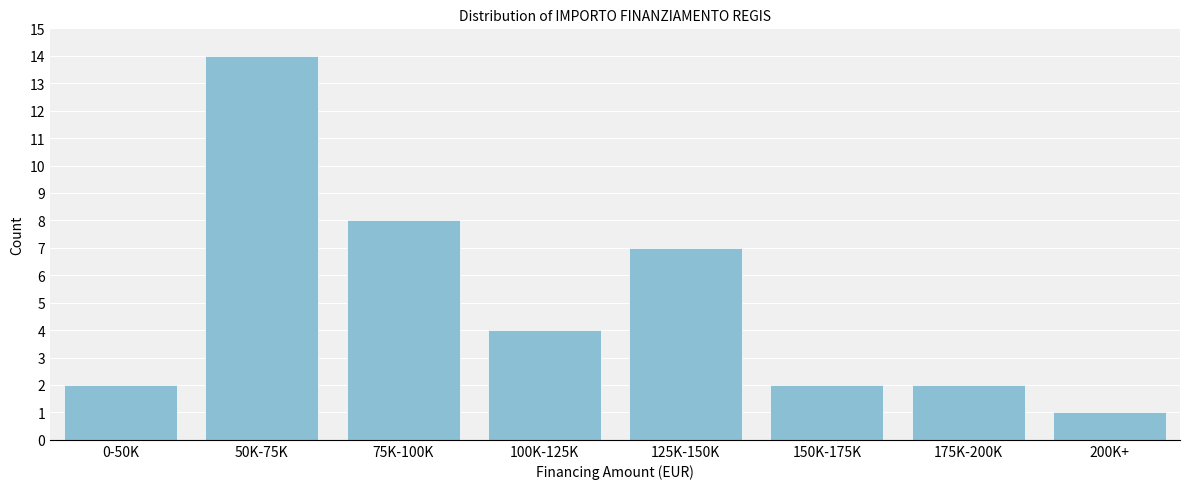

Reading left to right, list all the values displayed in this chart.

2	14	8	4	7	2	2	1